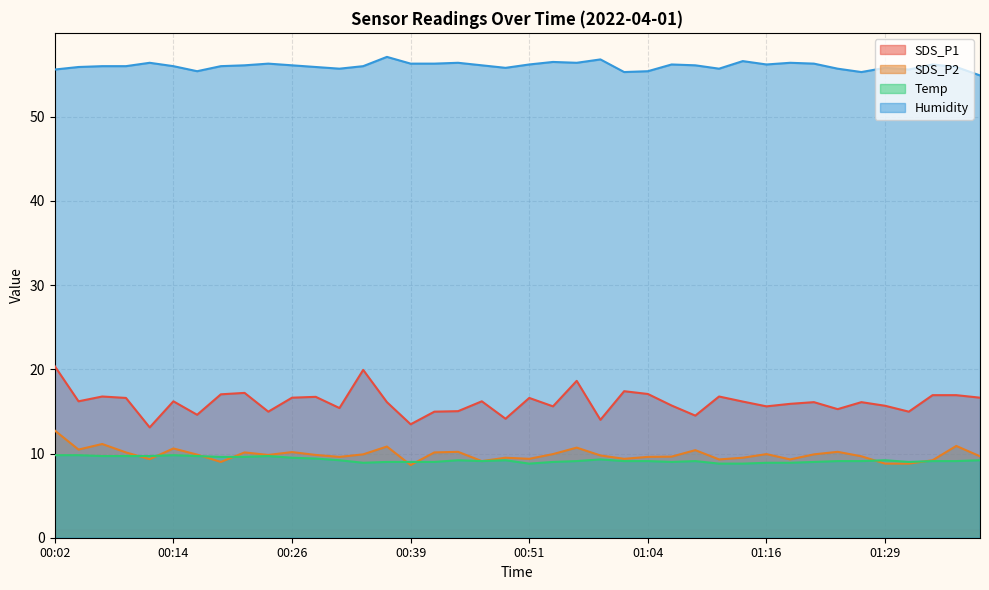

At which category is the sum across all series the highest?

00:02